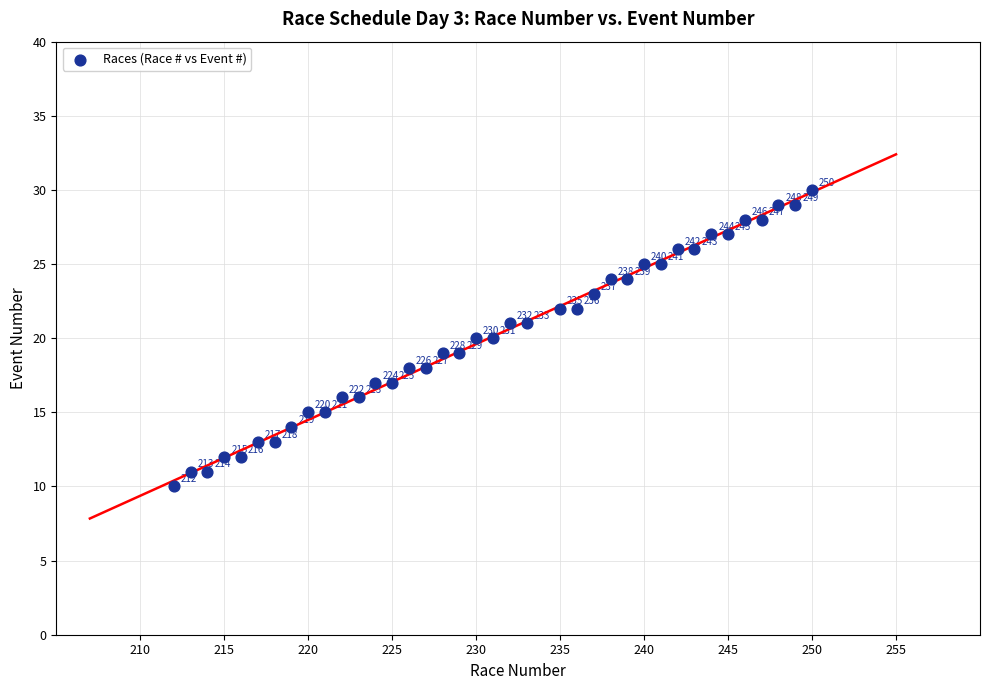

What is the range of Y values (max minus min)?

20